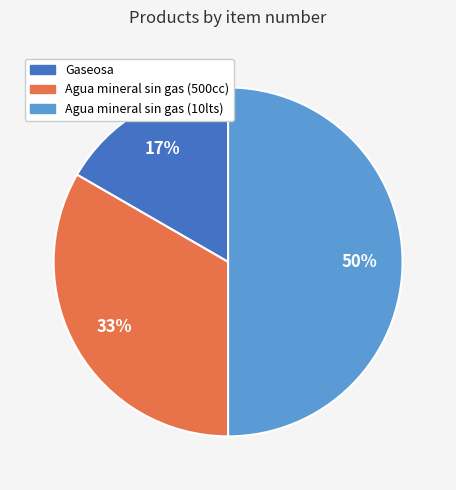

What percentage is the Agua mineral sin gas (500cc) slice, to the nearest percent?

33%